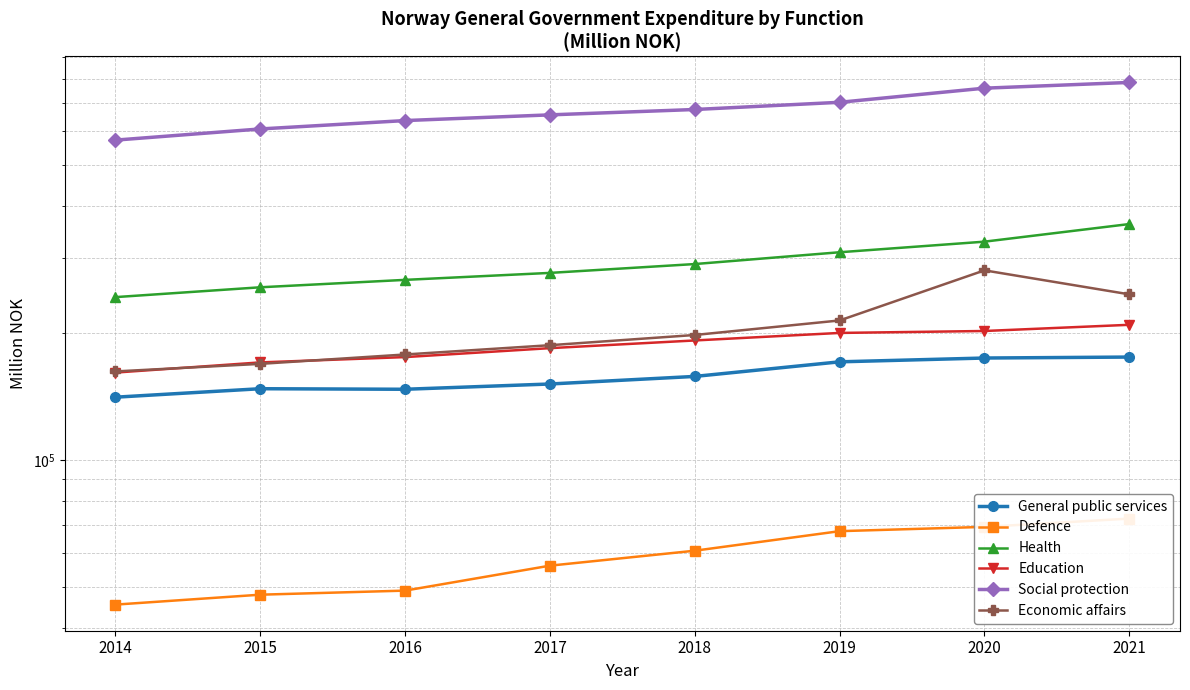

What value does the Health series have at 2018, to the nearest 100?

290800